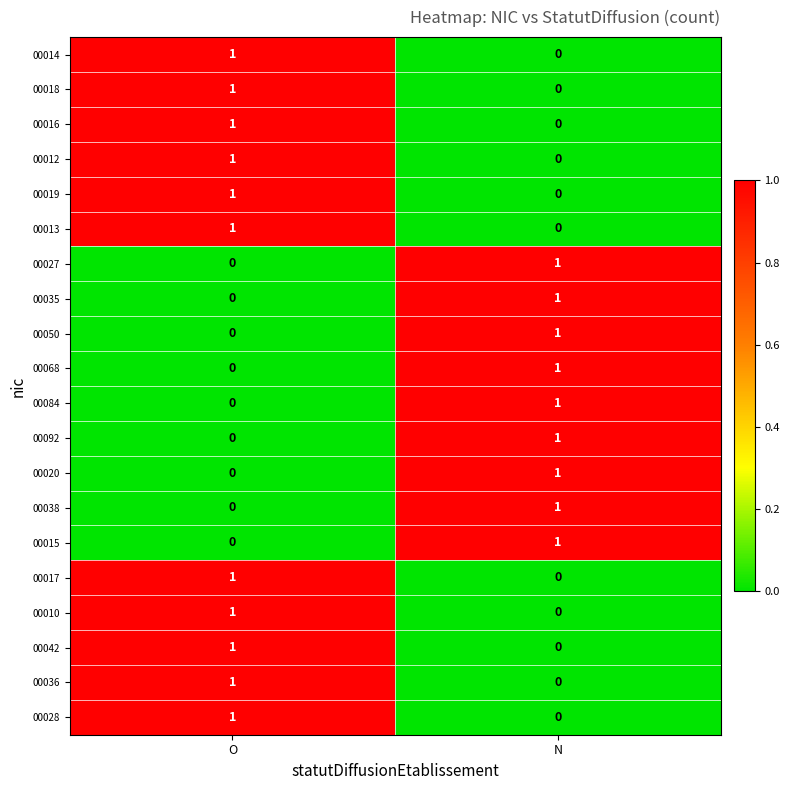

Rank the categories by 00028 value from lowest to highest.

N, O